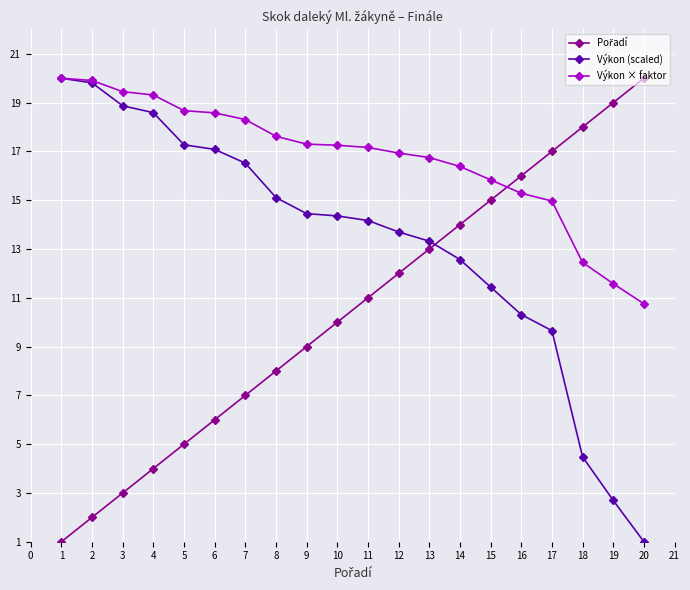

Is it true that Výkon (scaled) equals 12.6 at 14?

True